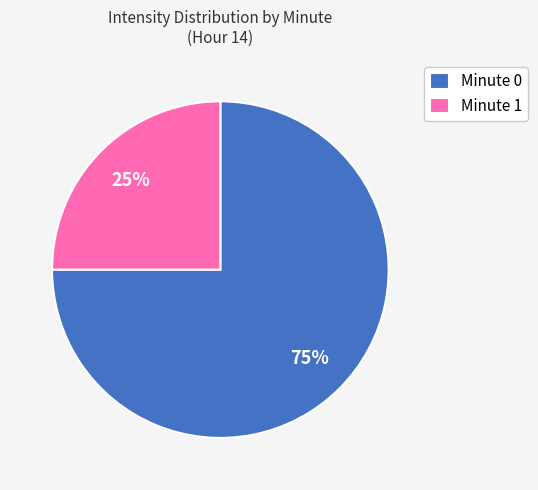

What percentage is the Minute 1 slice, to the nearest percent?

25%